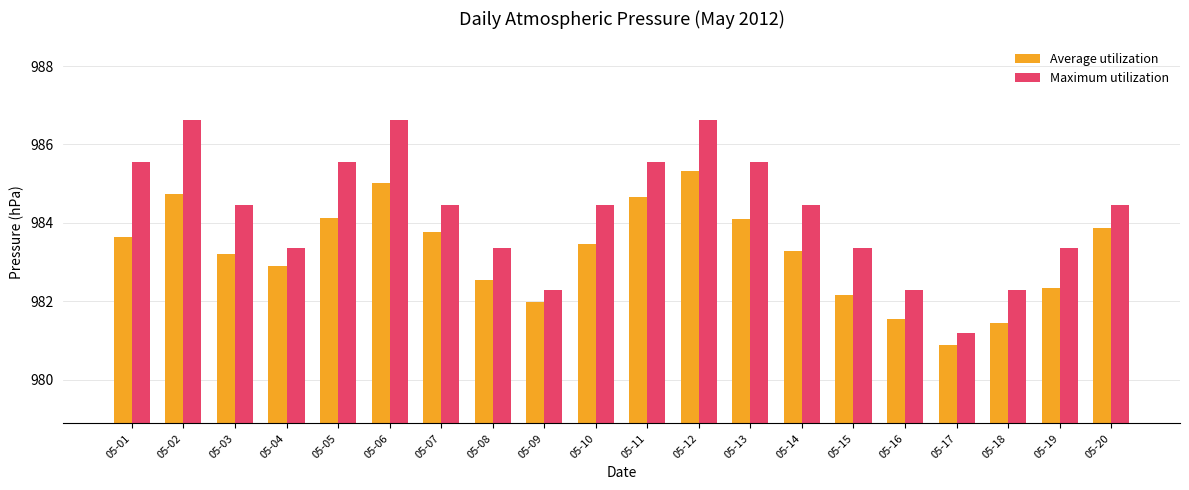

Is the value of Average utilization at 05-03 greater than the value of Maximum utilization at 05-18?

Yes